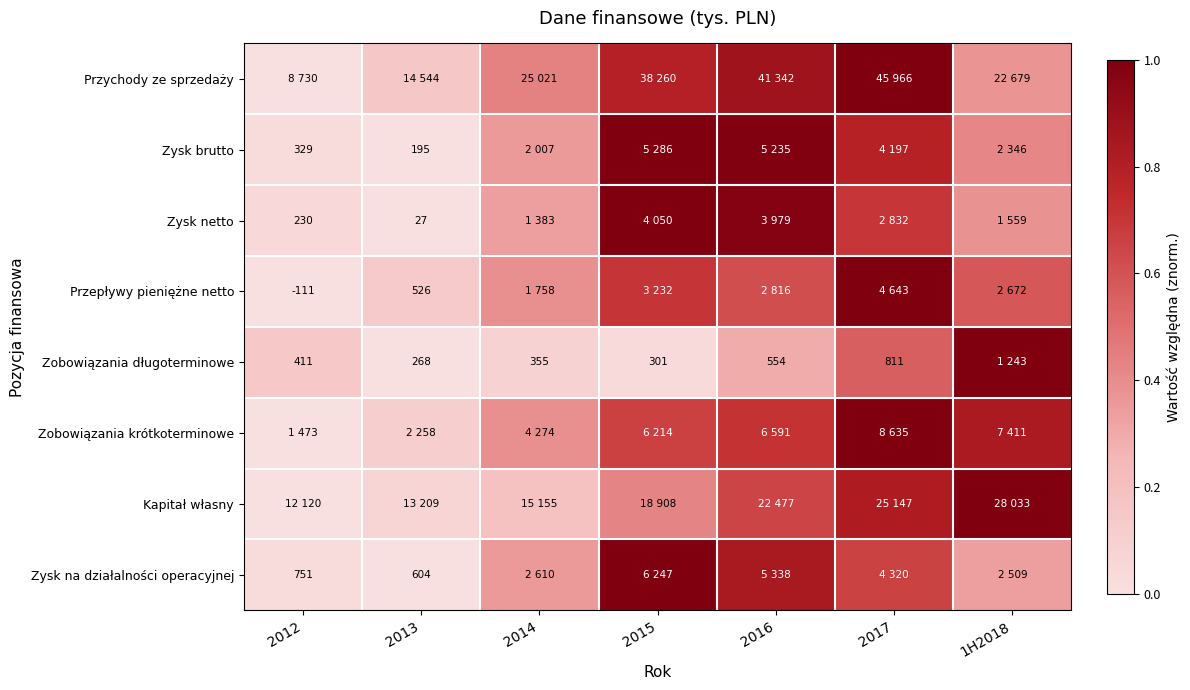

Is it true that Przepływy pieniężne netto equals 1.0 at 2017?

True